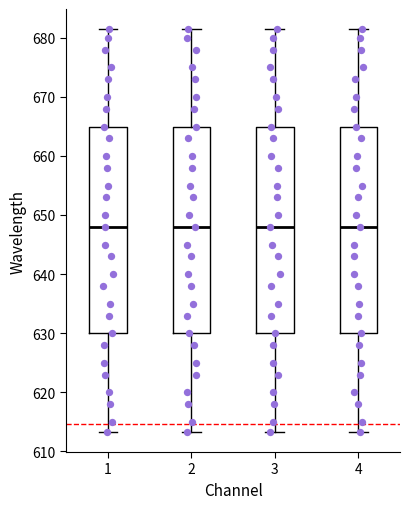

Reading left to right, transcribe this box plot: for each box, give where its median line is, the range the box spans, and where its two whiskers end, as read against the y-axis. The values are not printed on the chart, so give them approximately, as read against the axis.

1: median 648, box 630 to 665, whiskers 613 to 681
2: median 648, box 630 to 665, whiskers 613 to 681
3: median 648, box 630 to 665, whiskers 613 to 681
4: median 648, box 630 to 665, whiskers 613 to 681